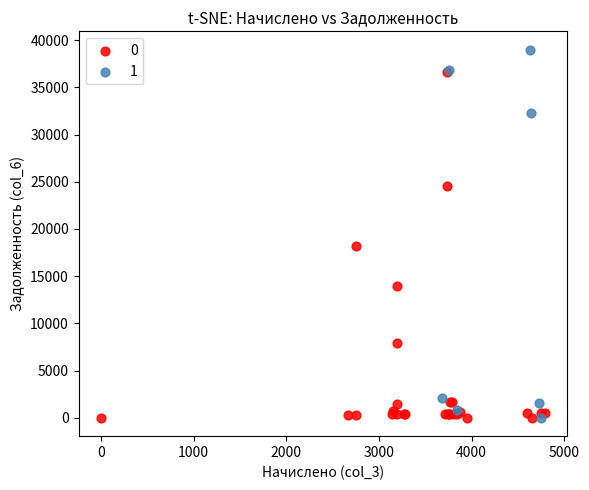

What are all the series names shown in the legend?

0, 1